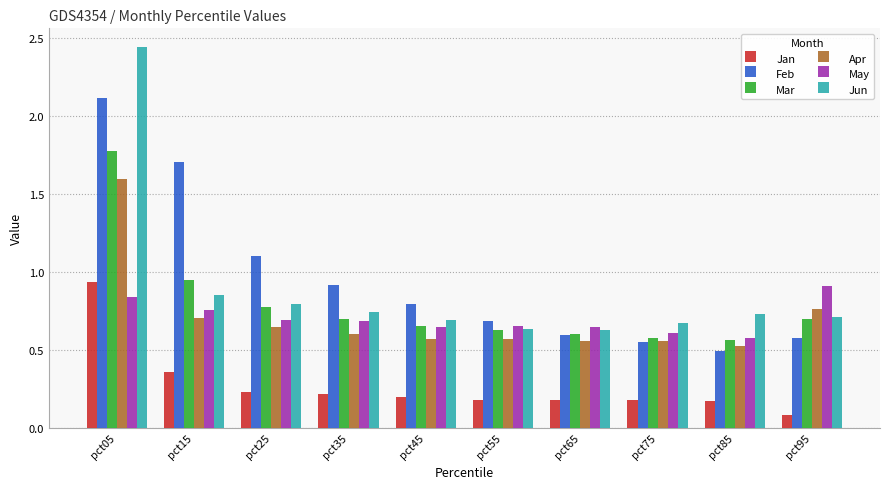

Between pct25 and pct85, which series saw the biggest shift?

Feb